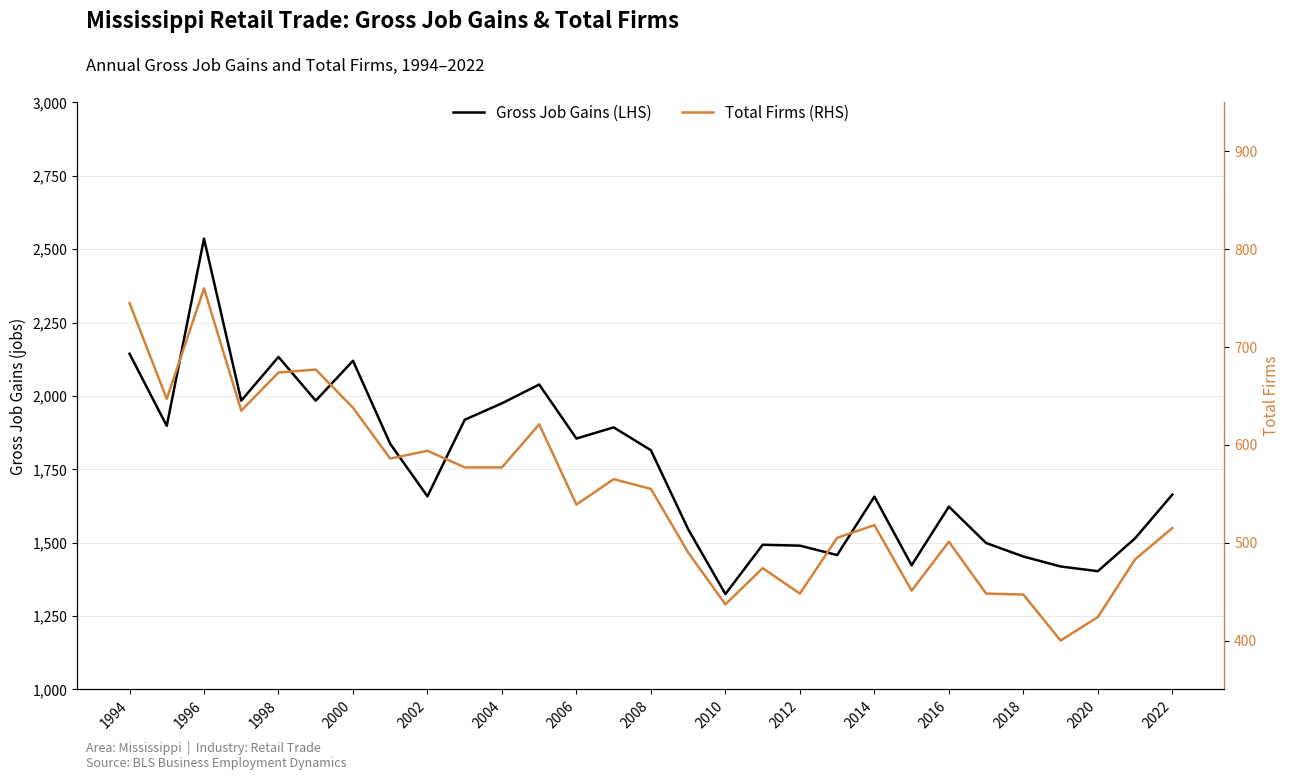

True or false: Total Firms (RHS) and Gross Job Gains (LHS) cross at least once.

False